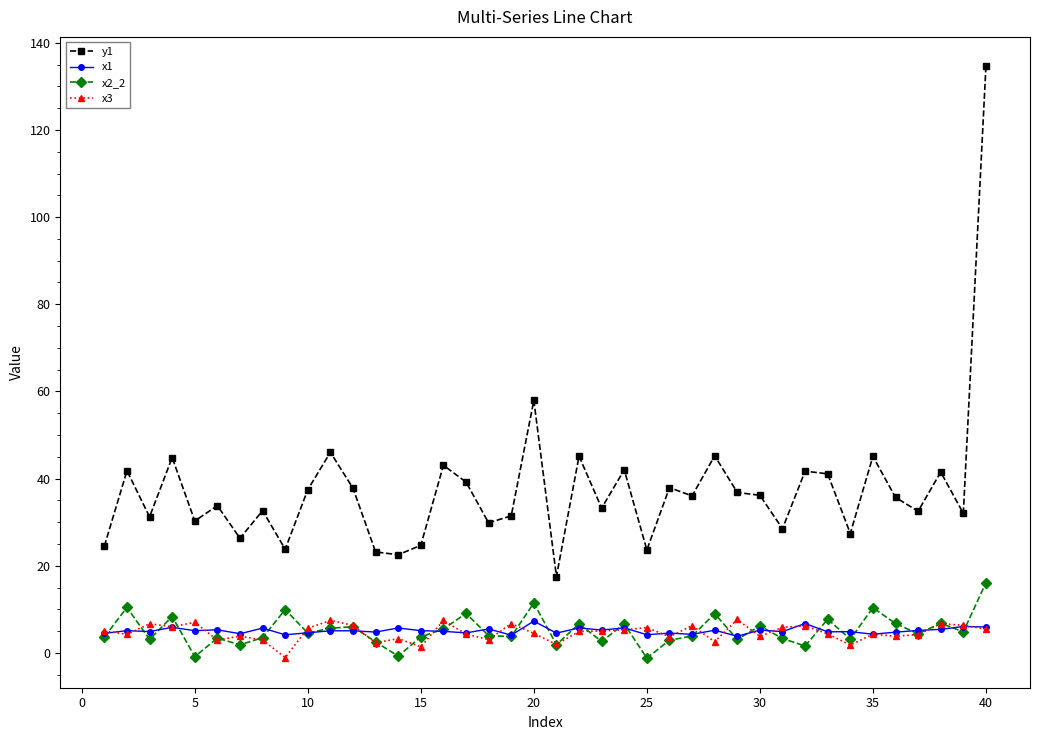

What is the maximum value for x3?

7.7